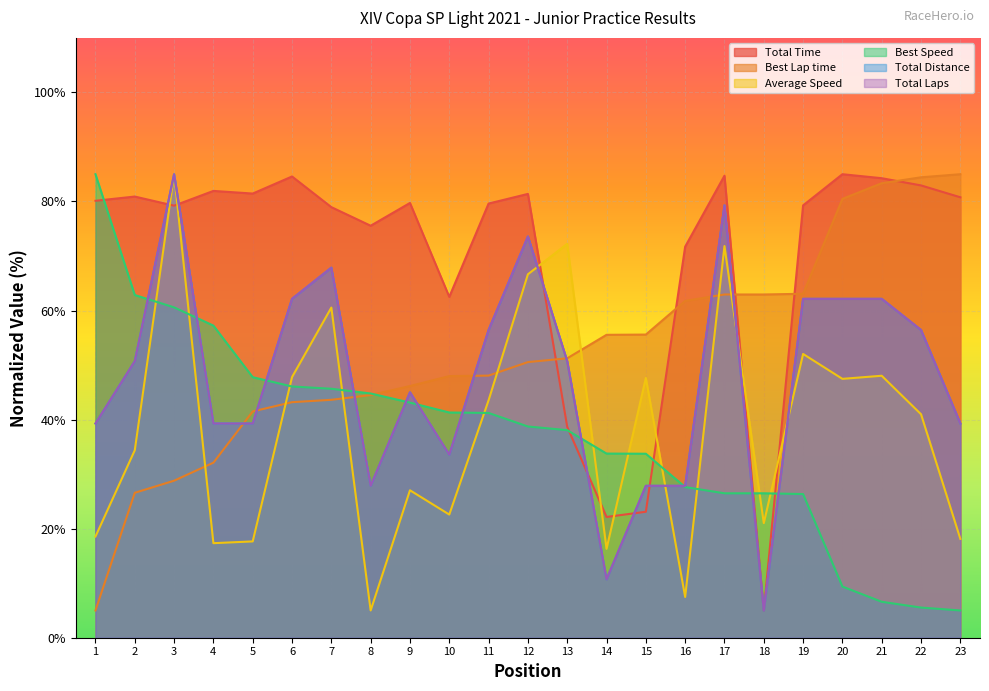

True or false: Total Distance and Total Laps intersect in this chart.

False